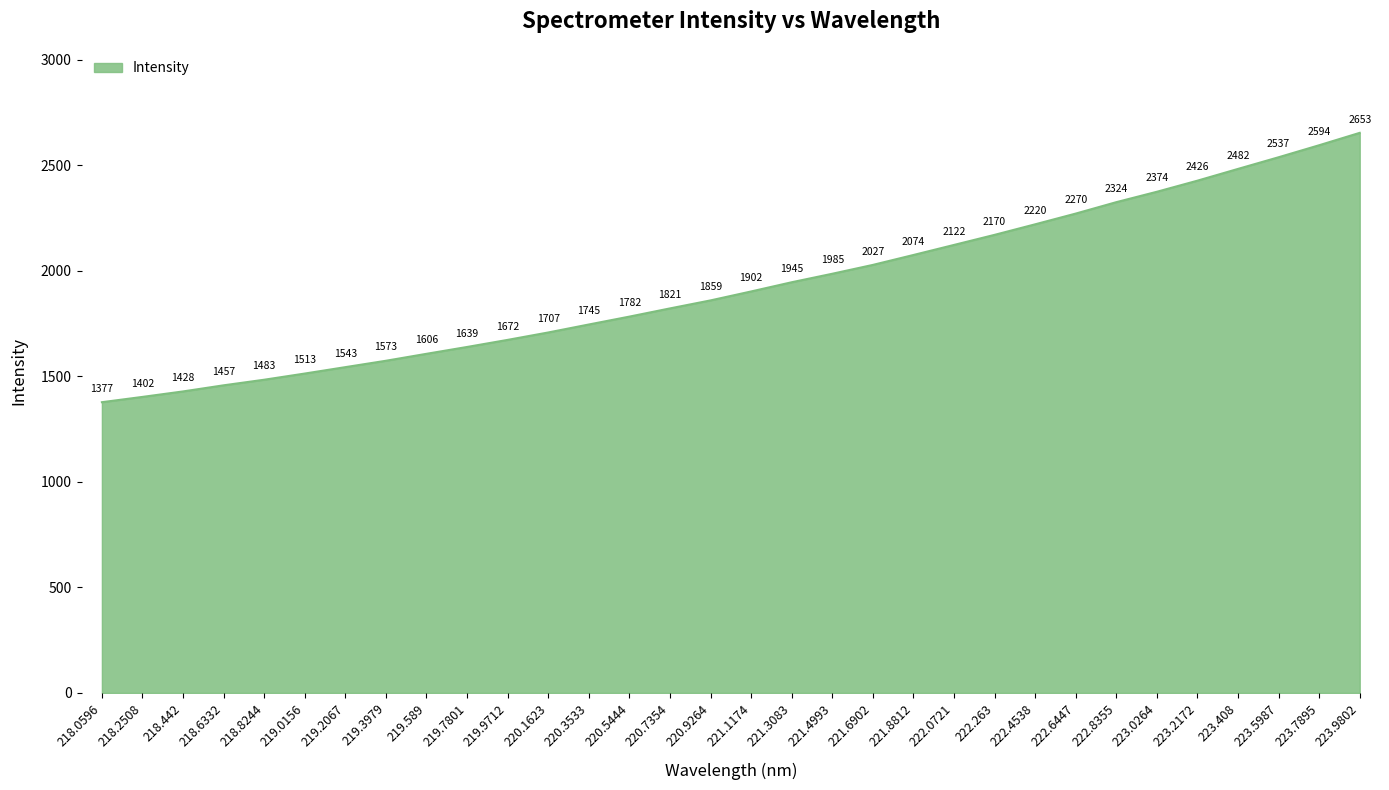

The value at 218.8244 is 327.3. True or false?

False